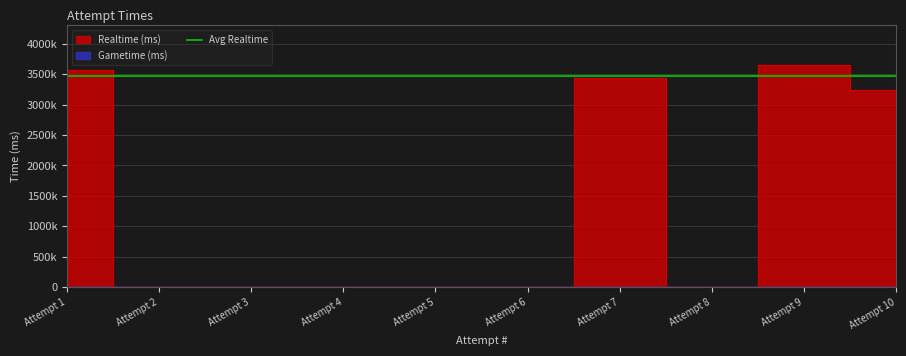

Read the value at Attempt 9.

3656619